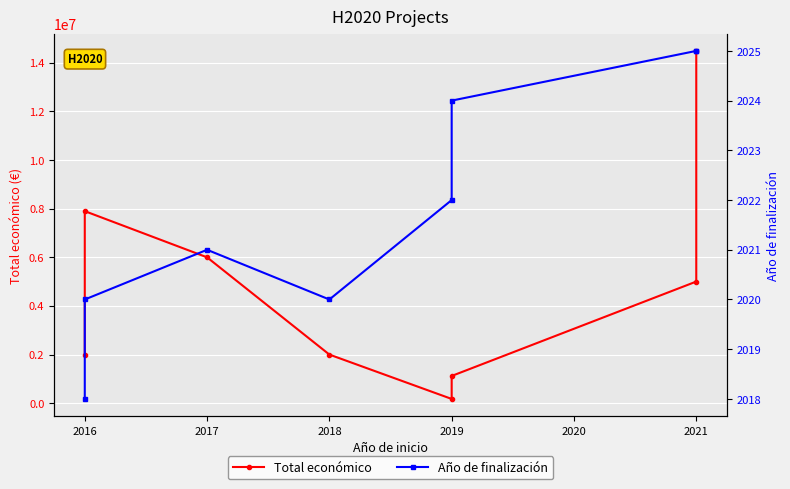

Is the value of Año de finalización at 2018 greater than the value of Total económico at 2021?

No